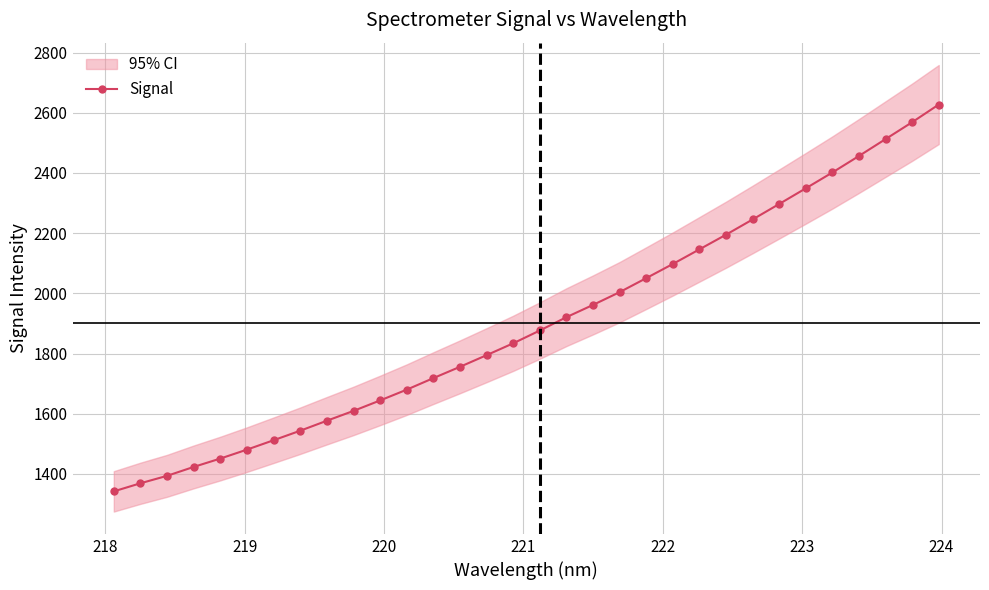

How many data points are above 1876?

16